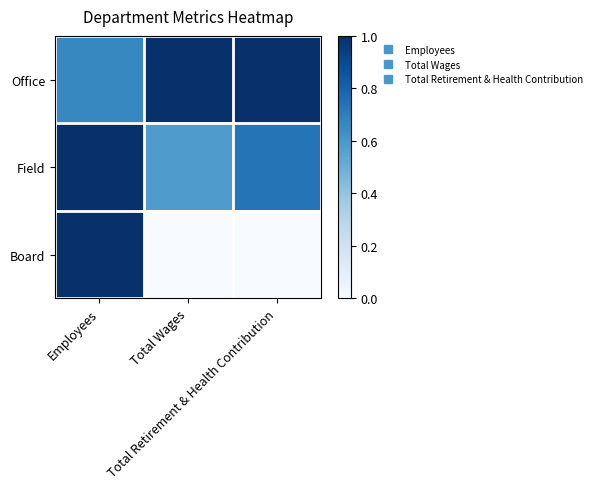

At Total Wages, list the series in order from largest to smallest.

Office, Field, Board